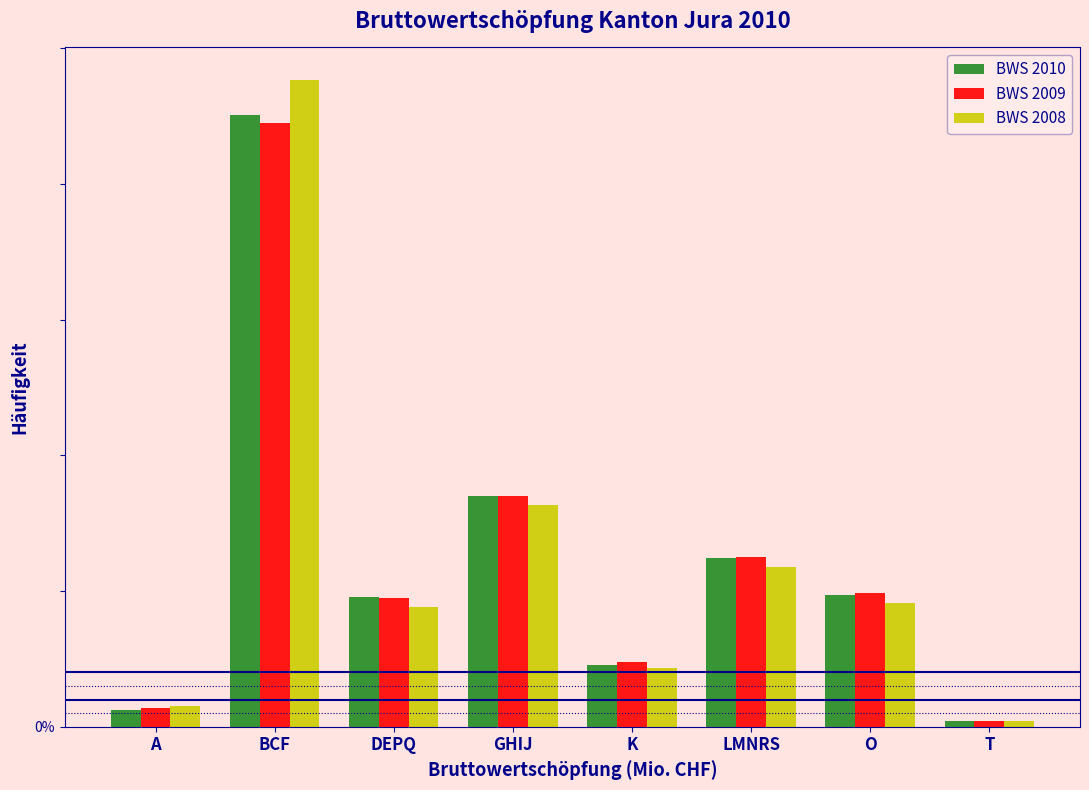

What are all the series names shown in the legend?

BWS 2010, BWS 2009, BWS 2008